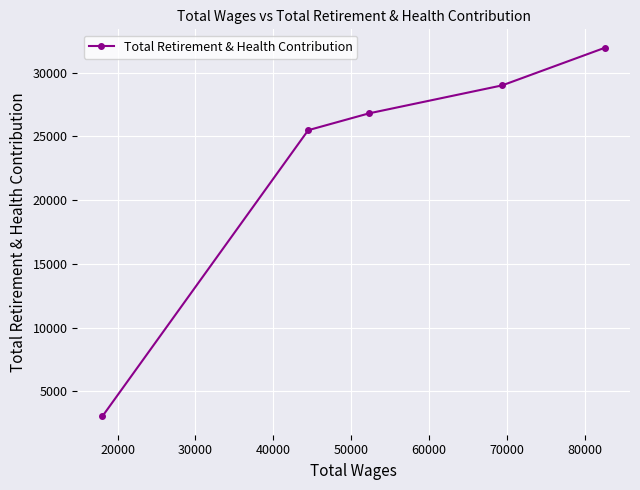

What is the sum of all values?

116253